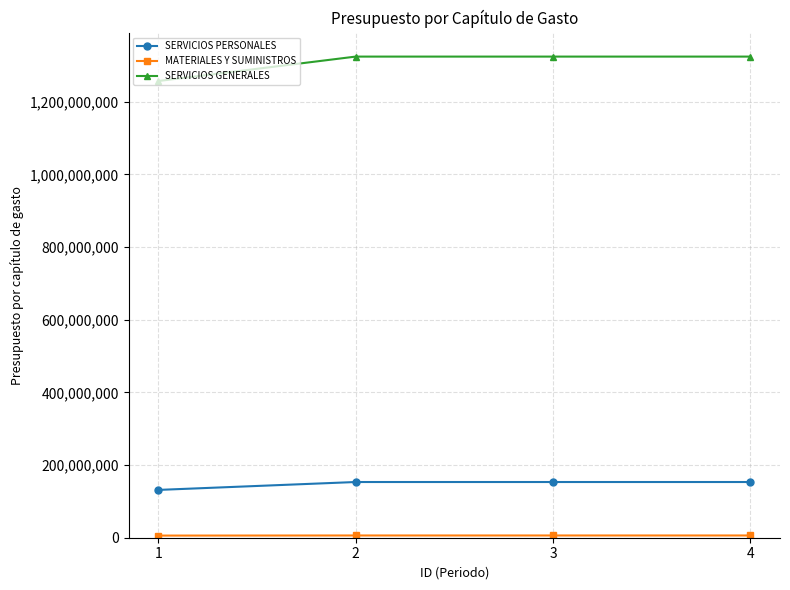

True or false: SERVICIOS GENERALES and SERVICIOS PERSONALES intersect in this chart.

False